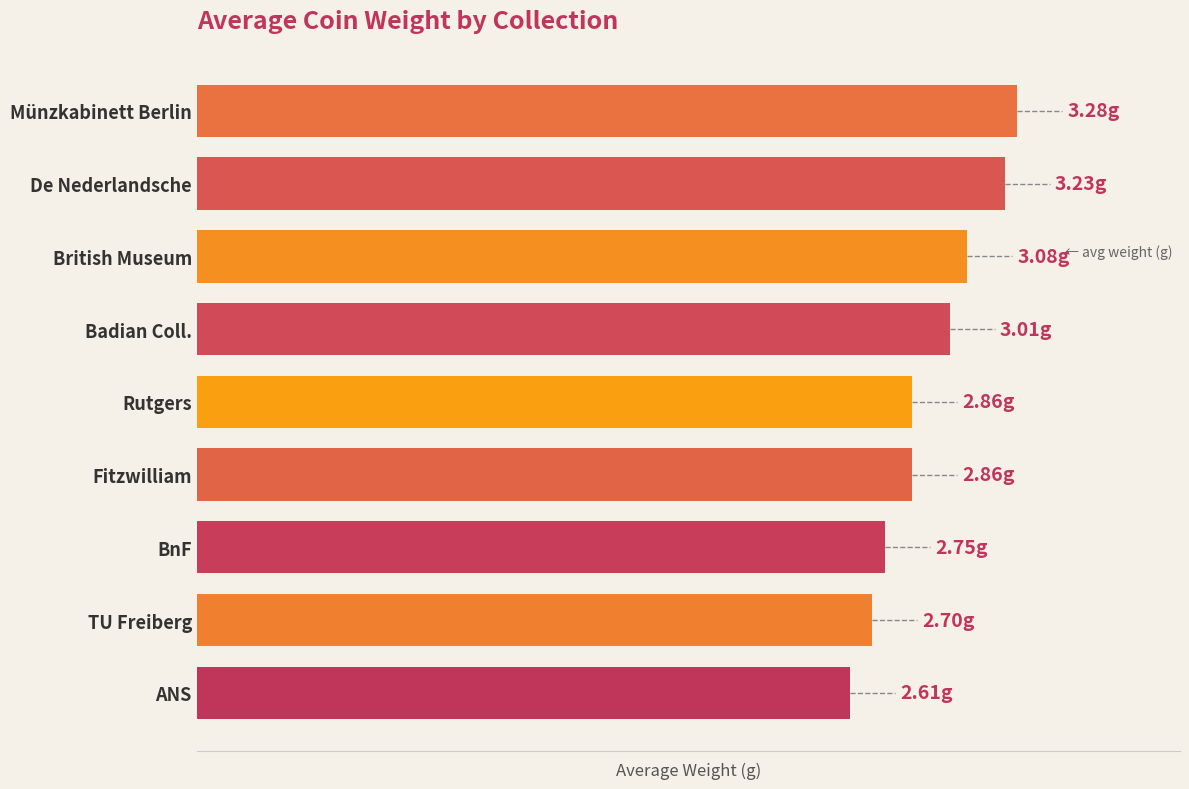

Does the chart contain any negative values?

No